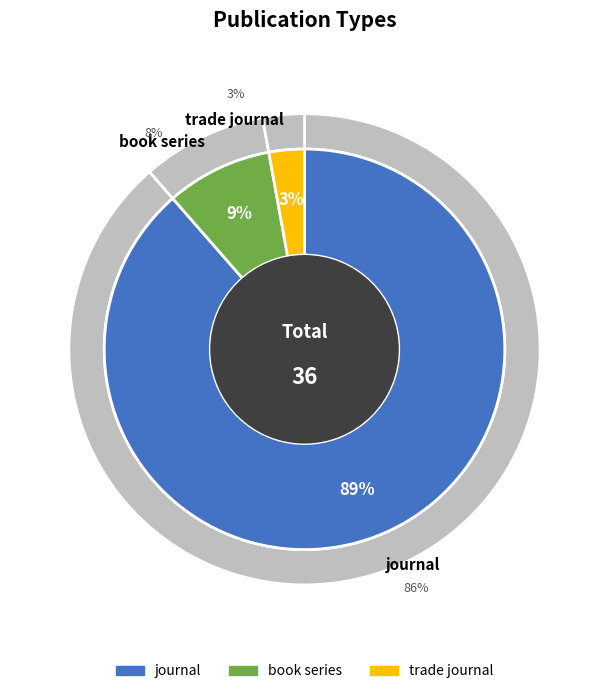

Approximately how many times larger is the value at journal compared to book series?

10.3